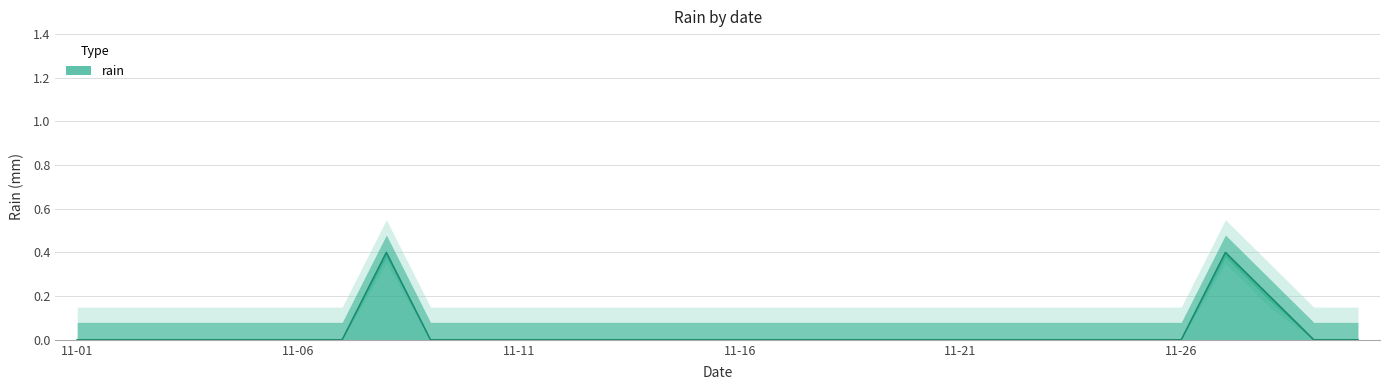

Is it true that the value at 2018-11-15 is -0.2?

False